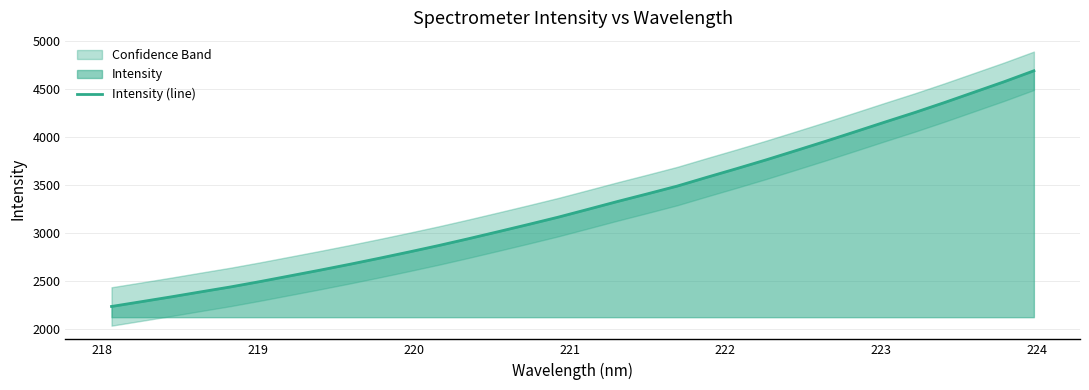

What is the difference between the maximum and minimum values?

2456.1